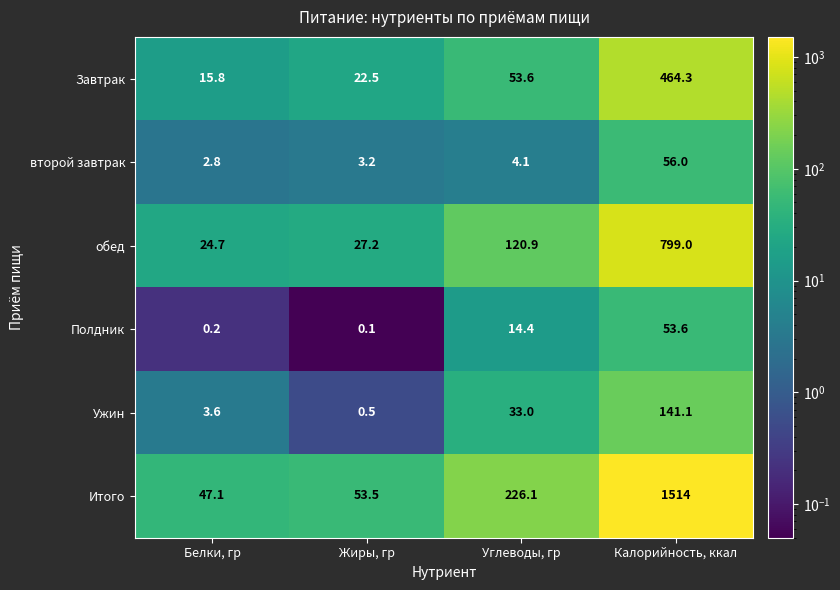

Reading left to right, list all the values displayed in this chart.

Завтрак: 15.8	22.5	53.6	464.3
второй завтрак: 2.8	3.2	4.1	56.0
обед: 24.7	27.2	120.9	799.0
Полдник: 0.2	0.1	14.4	53.6
Ужин: 3.6	0.5	33.0	141.1
Итого: 47.1	53.5	226.1	1514.0